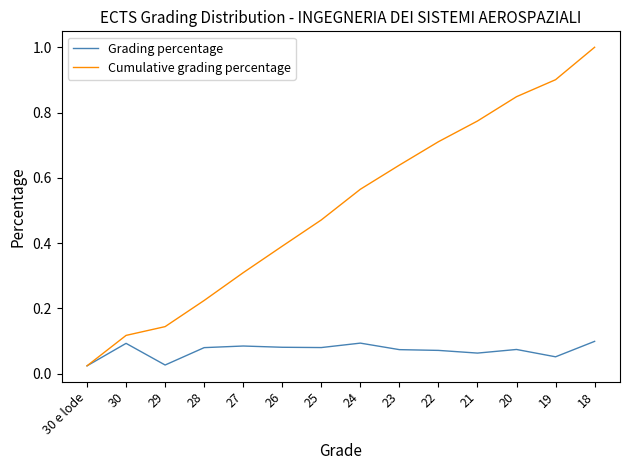

What is the spread (max minus min) of values at 18?

0.9